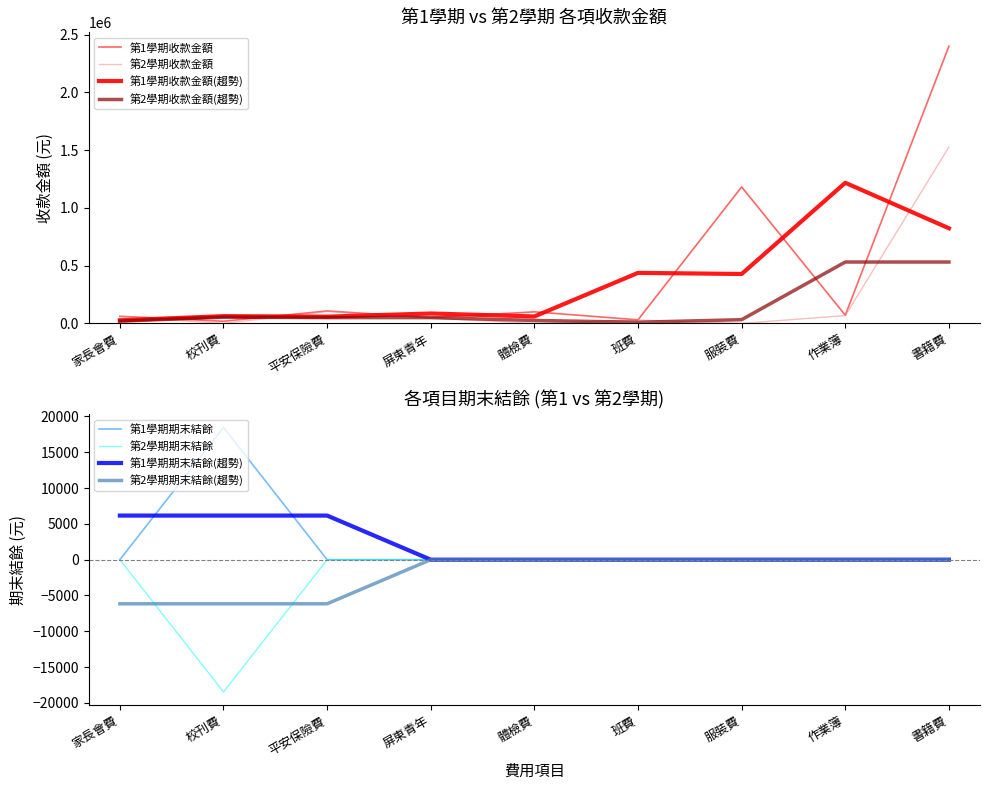

Which series has the largest total across all categories?

第1學期收款金額